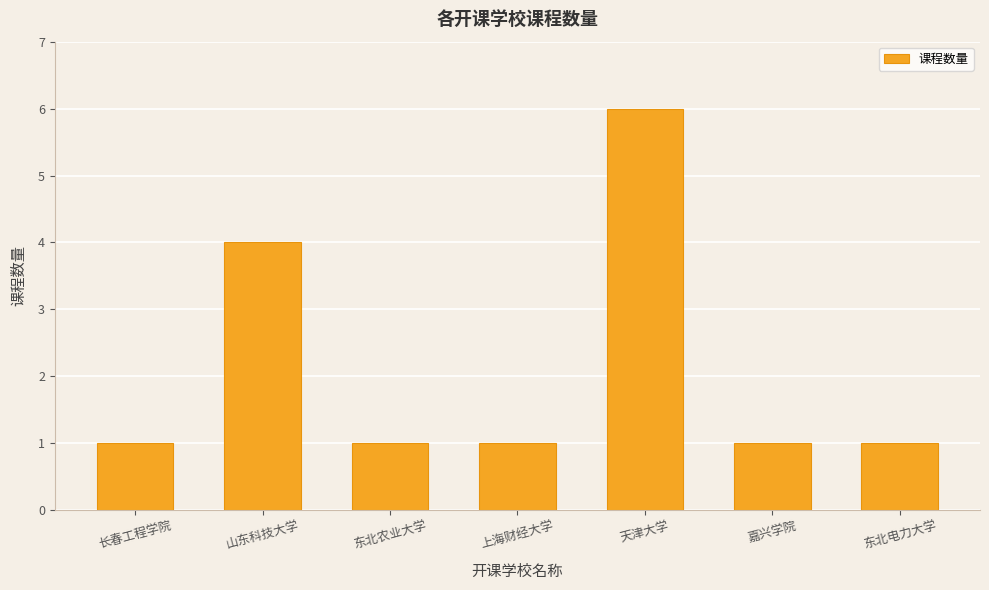

What is the average value?

2